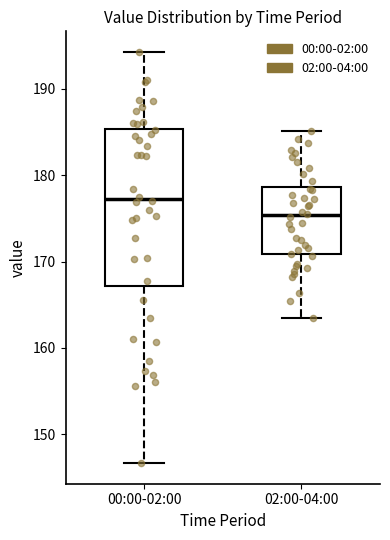

Reading left to right, transcribe this box plot: for each box, give where its median line is, the range the box spans, and where its two whiskers end, as read against the y-axis. The values are not printed on the chart, so give them approximately, as read against the axis.

00:00-02:00: median 177, box 167 to 185, whiskers 147 to 194
02:00-04:00: median 175, box 171 to 179, whiskers 163 to 185